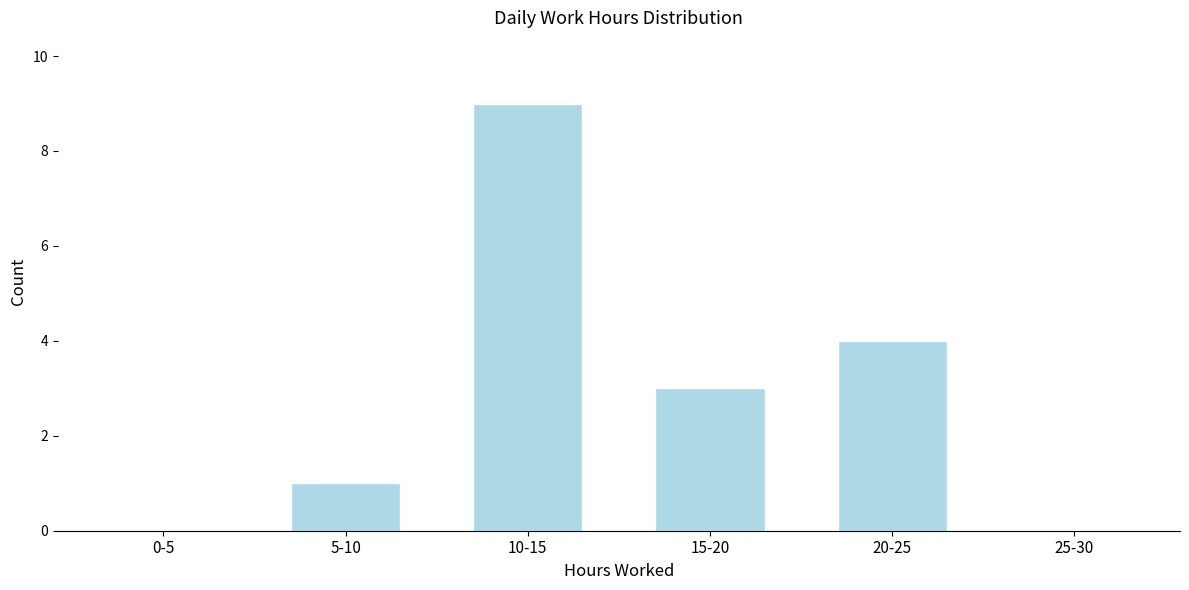

Reading left to right, what are all the values shown in this chart?

0-5=0	5-10=1	10-15=9	15-20=3	20-25=4	25-30=0